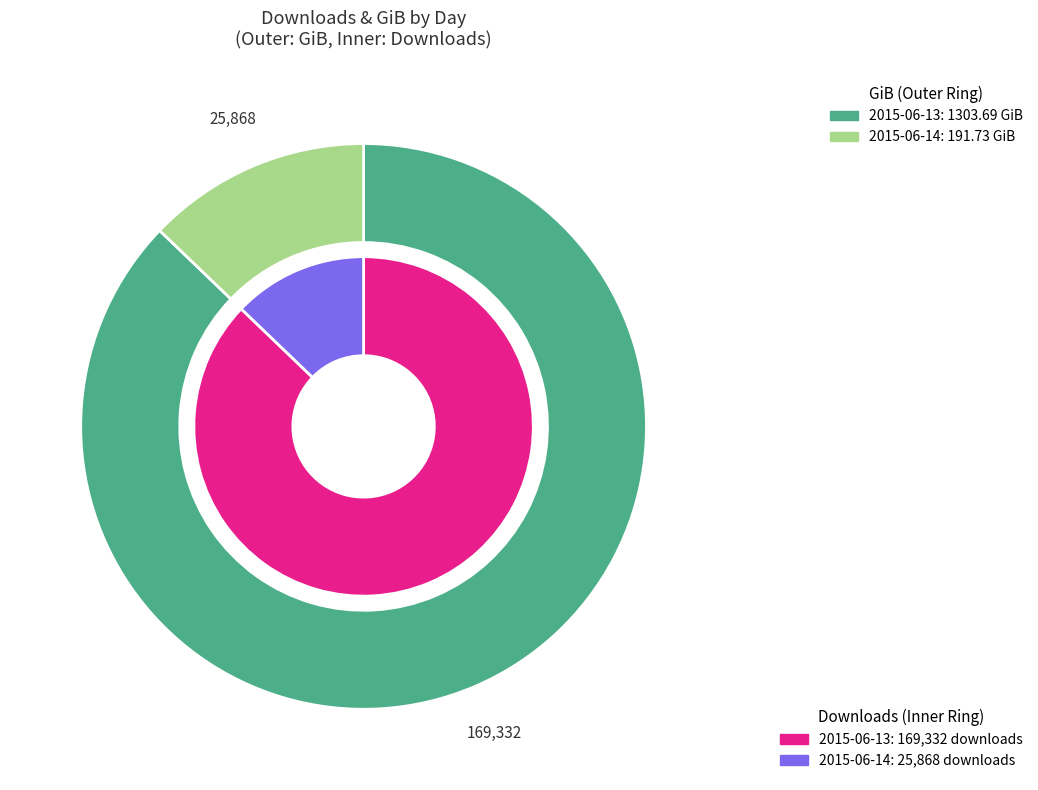

Rank the series by their maximum value, from highest to lowest.

outer, inner